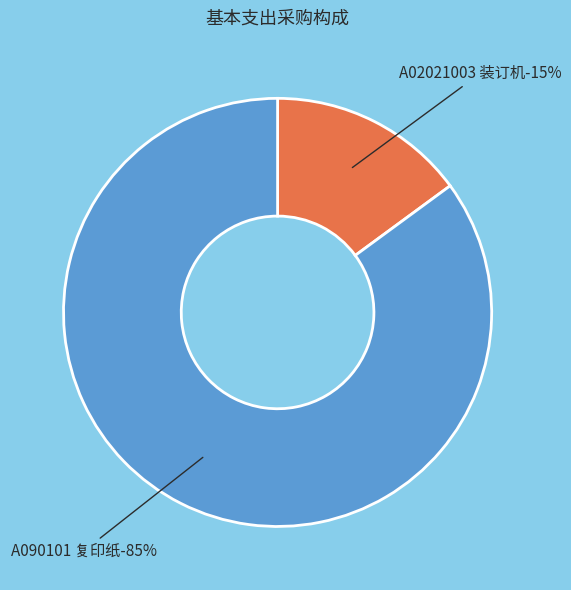

What is the largest slice in the pie chart?

A090101 复印纸